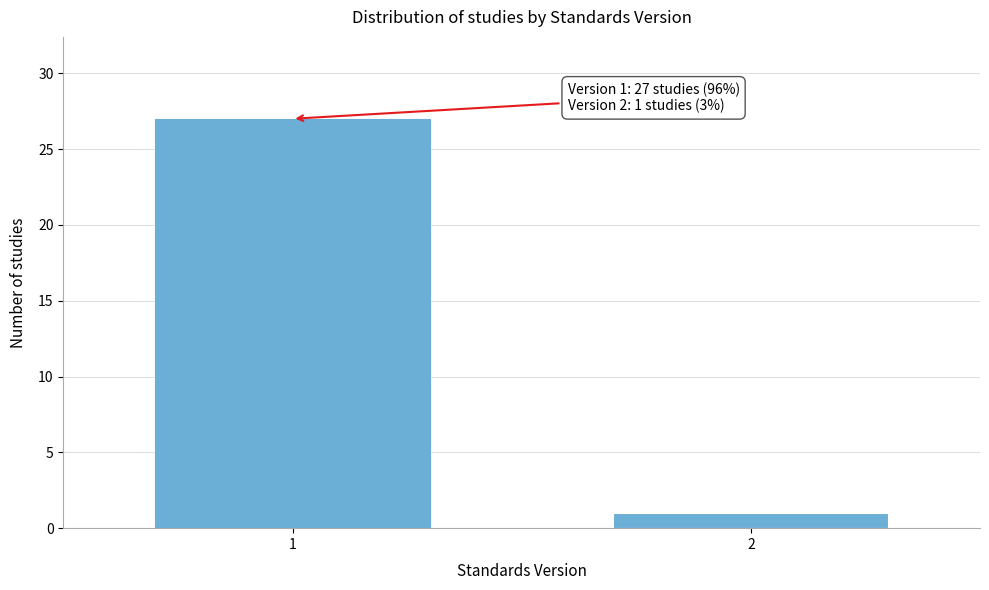

Reading left to right, extract all data points from this chart.

27	1